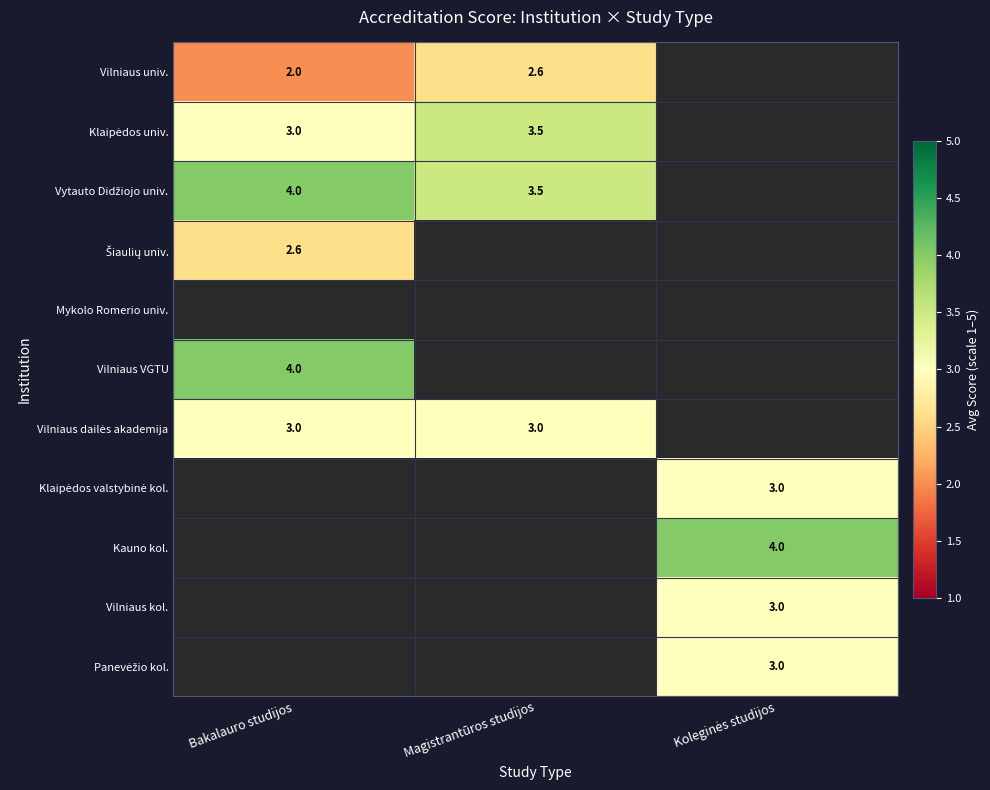

Which has a higher value, Bakalauro studijos or Magistrantūros studijos?

Magistrantūros studijos